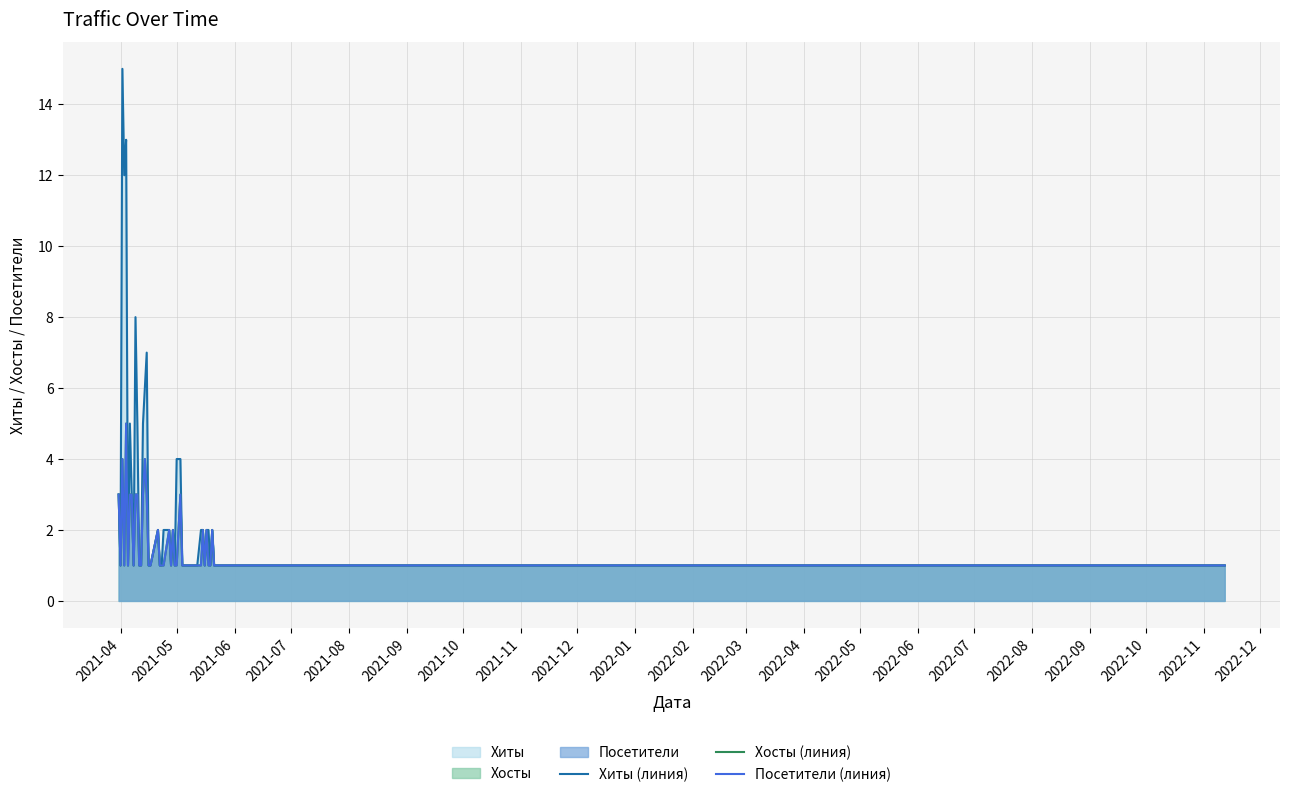

Does the chart display data point markers on the line(s)?

No